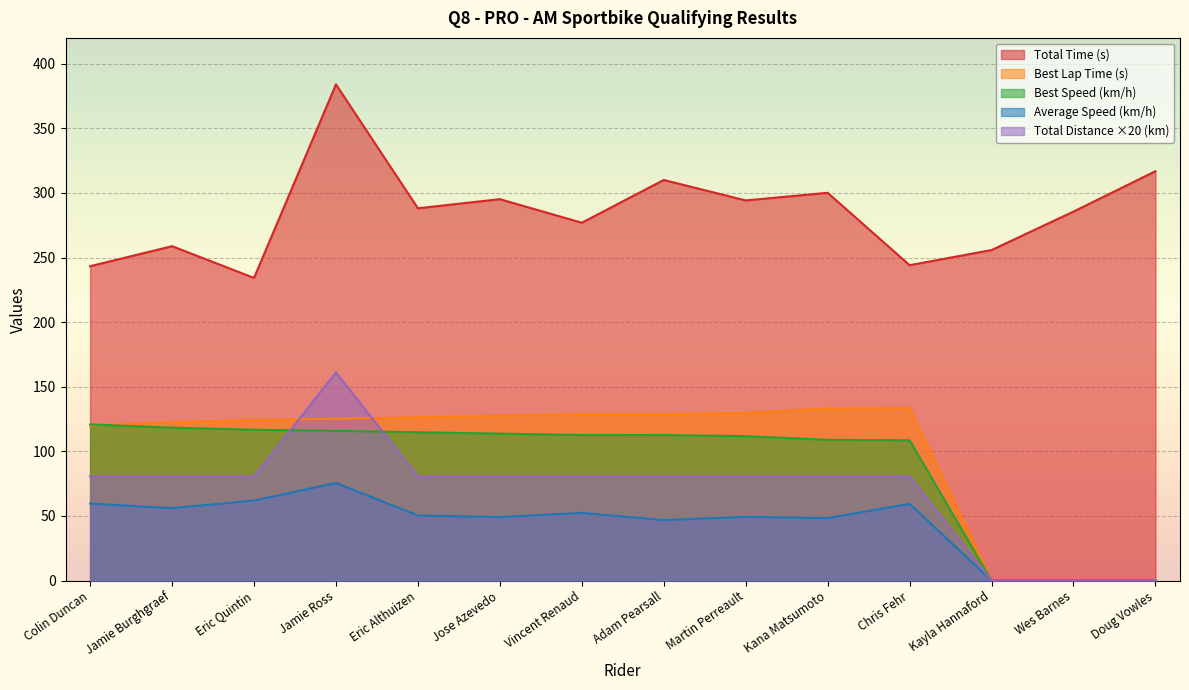

Reading left to right, list all the values displayed in this chart.

Total Time: Colin Duncan=243.3	Jamie Burghgraef=258.8	Eric Quintin=234.3	Jamie Ross=384.0	Eric Althuizen=288.1	Jose Azevedo=295.2	Vincent Renaud=276.9	Adam Pearsall=310.0	Martin Perreault=294.2	Kana Matsumoto=300.1	Chris Fehr=244.1	Kayla Hannaford=255.8	Wes Barnes=285.6	Doug Vowles=316.8
Best Lap time: Colin Duncan=120.1	Jamie Burghgraef=122.5	Eric Quintin=124.3	Jamie Ross=125.2	Eric Althuizen=126.4	Jose Azevedo=127.6	Vincent Renaud=128.8	Adam Pearsall=128.8	Martin Perreault=129.7	Kana Matsumoto=133.2	Chris Fehr=133.6	Kayla Hannaford=0.0	Wes Barnes=0.0	Doug Vowles=0.0
Best Speed: Colin Duncan=120.8	Jamie Burghgraef=118.4	Eric Quintin=116.7	Jamie Ross=115.9	Eric Althuizen=114.8	Jose Azevedo=113.7	Vincent Renaud=112.7	Adam Pearsall=112.6	Martin Perreault=111.8	Kana Matsumoto=108.9	Chris Fehr=108.6	Kayla Hannaford=0.0	Wes Barnes=0.0	Doug Vowles=0.0
Average Speed: Colin Duncan=59.6	Jamie Burghgraef=56.1	Eric Quintin=61.9	Jamie Ross=75.6	Eric Althuizen=50.4	Jose Azevedo=49.2	Vincent Renaud=52.4	Adam Pearsall=46.8	Martin Perreault=49.3	Kana Matsumoto=48.3	Chris Fehr=59.4	Kayla Hannaford=0.0	Wes Barnes=0.0	Doug Vowles=0.0
Total Distance: Colin Duncan=80.6	Jamie Burghgraef=80.6	Eric Quintin=80.6	Jamie Ross=161.2	Eric Althuizen=80.6	Jose Azevedo=80.6	Vincent Renaud=80.6	Adam Pearsall=80.6	Martin Perreault=80.6	Kana Matsumoto=80.6	Chris Fehr=80.6	Kayla Hannaford=0.0	Wes Barnes=0.0	Doug Vowles=0.0